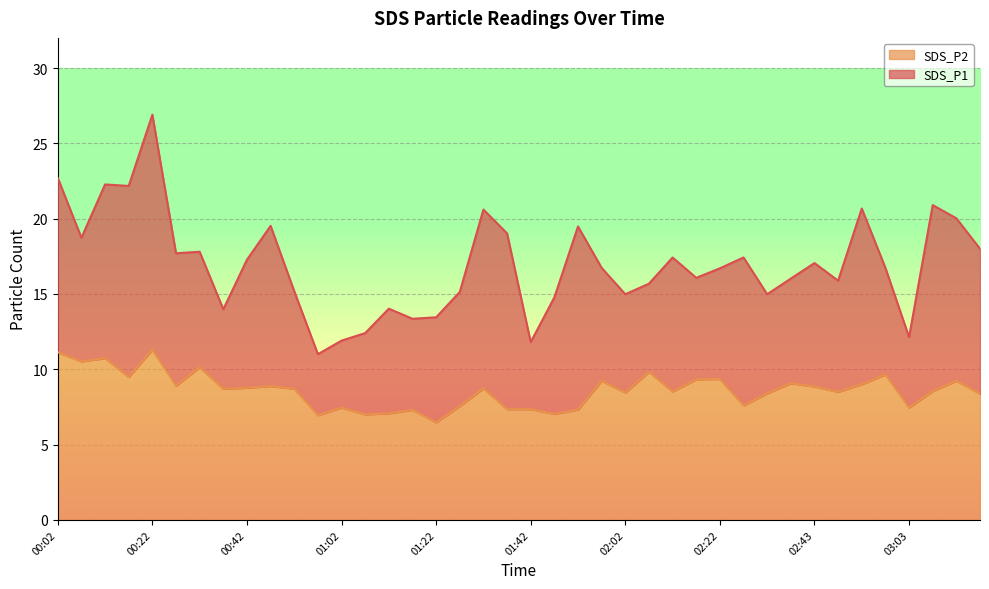

At which label does SDS_P2 first exceed 8?

00:02